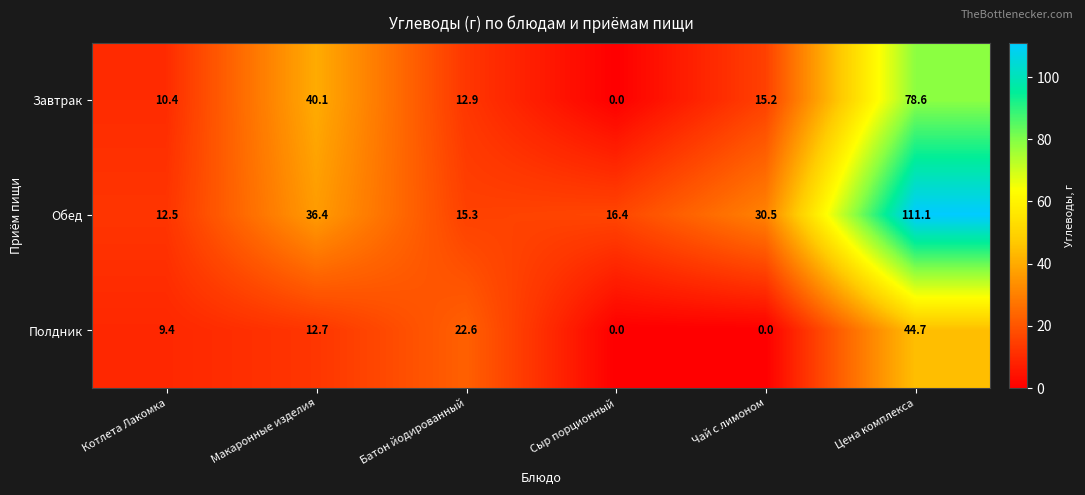

Which series has the largest total across all categories?

Обед